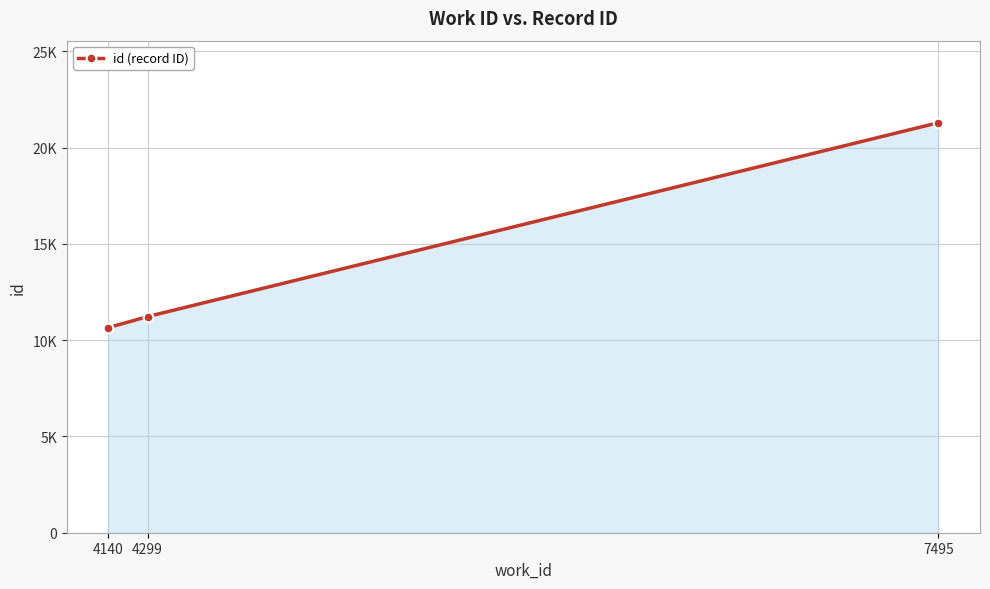

The chart shows a value of 10654 at 4140. True or false?

True